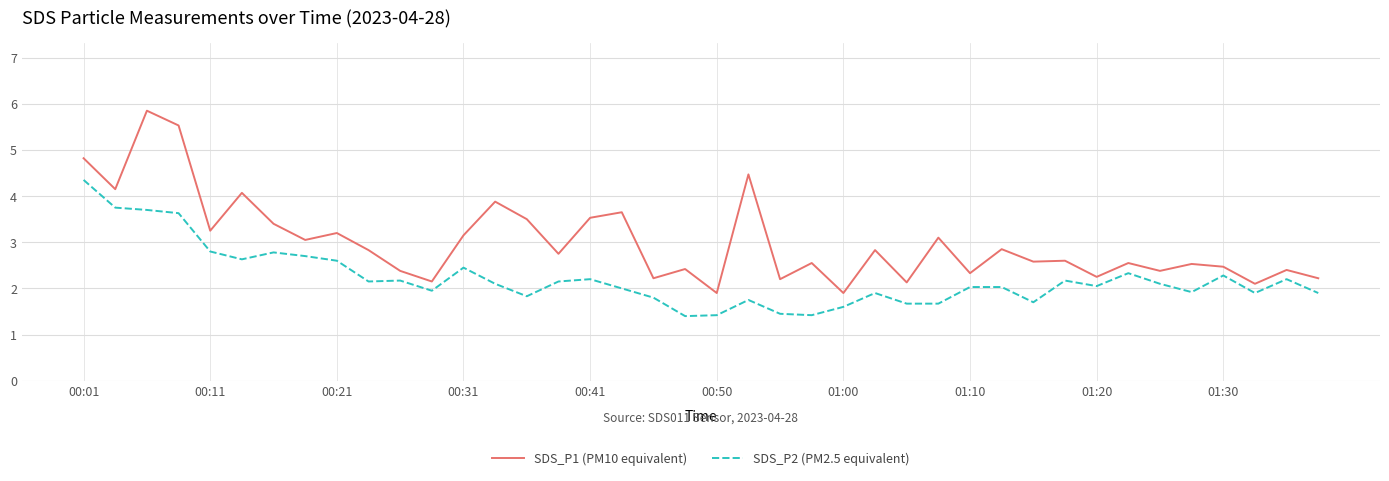

What is the lowest value of the SDS_P1 (PM10 equivalent) series?

1.9